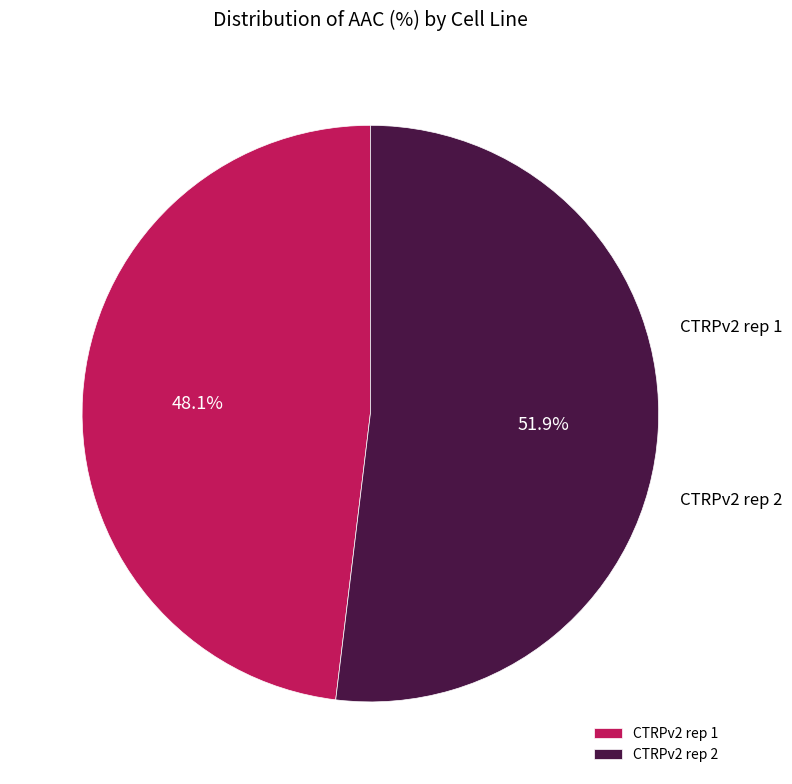

The CTRPv2 rep 1 slice represents 35% of the pie. True or false?

False